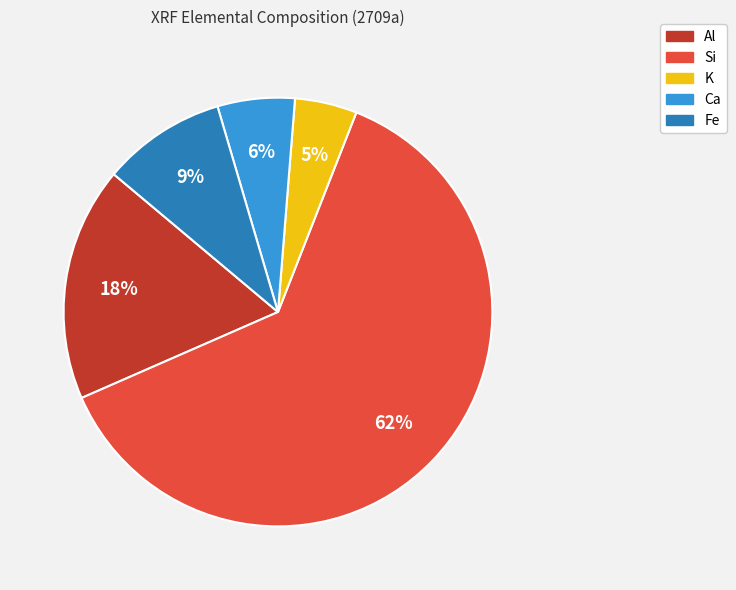

To the nearest percent, what is the difference between the Al and K slice percentages?

13%